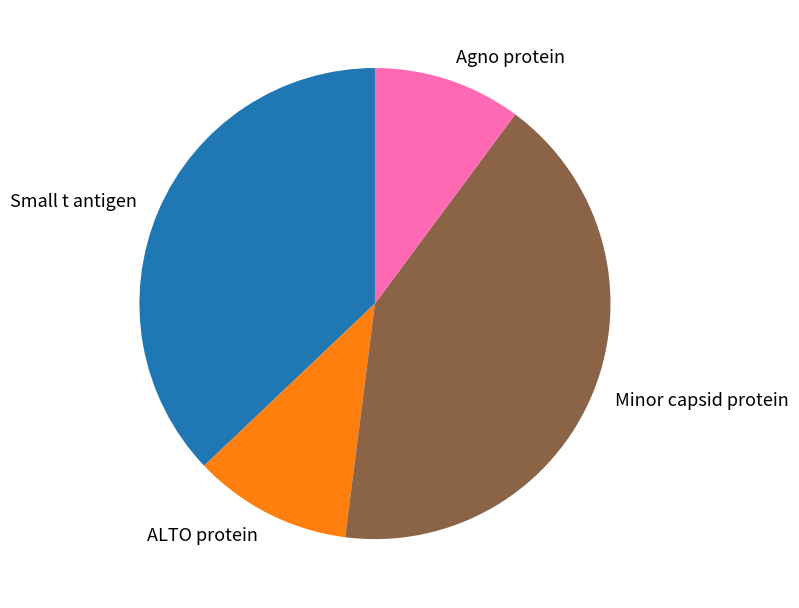

Which has a higher value, ALTO protein or Minor capsid protein?

Minor capsid protein